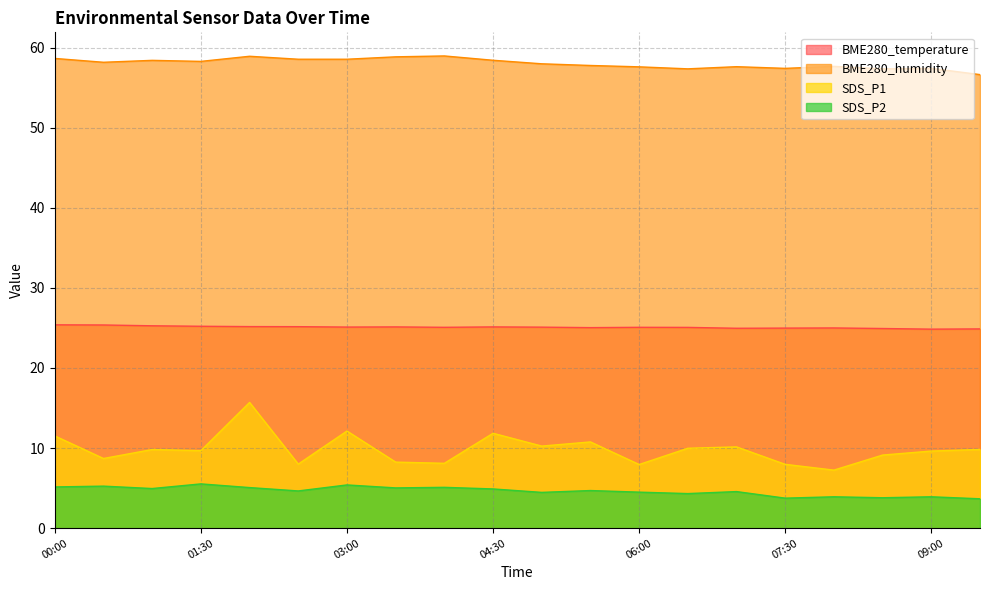

Is it true that BME280_temperature equals 43.3 at 02:30?

False